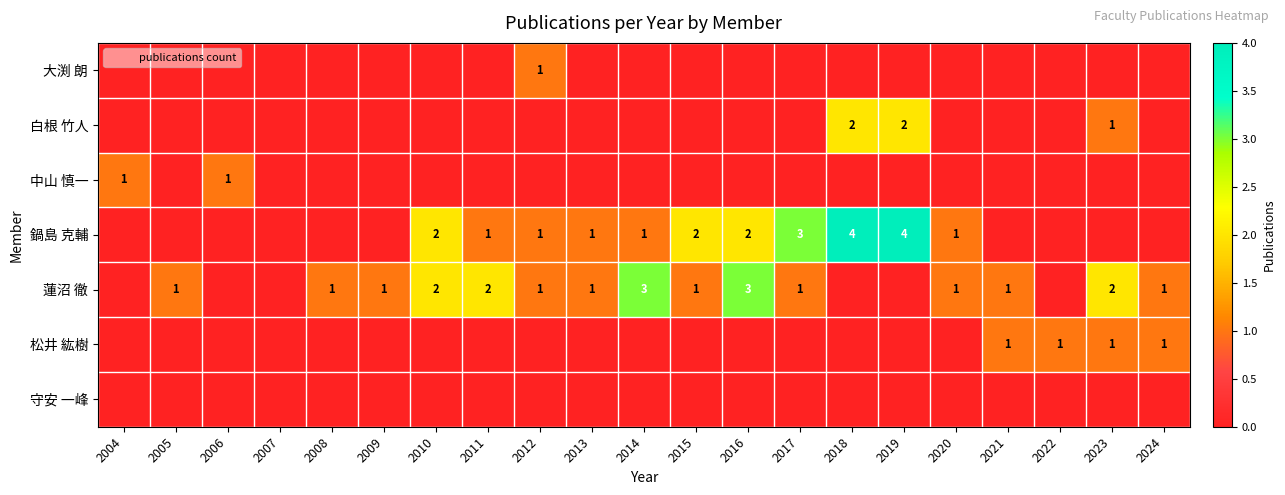

Which series changed the most between 2007 and 2012?

大渕 朗